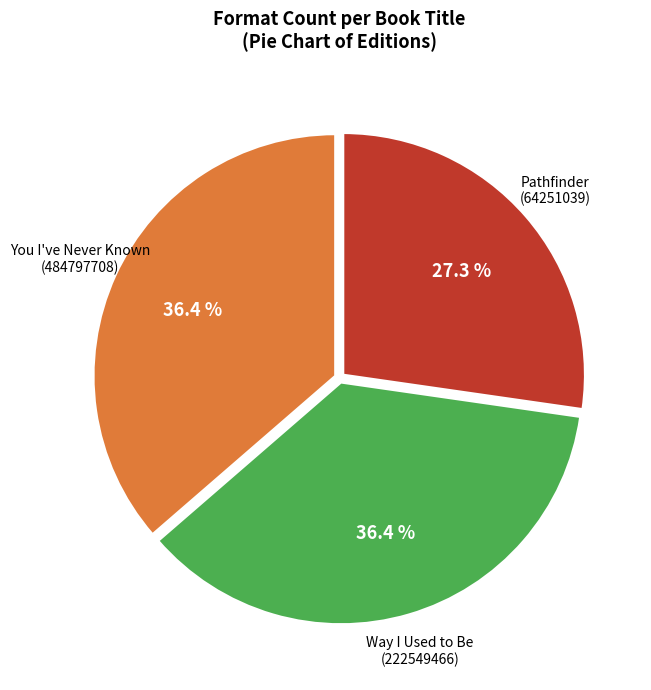

Does any single category account for the majority?

No